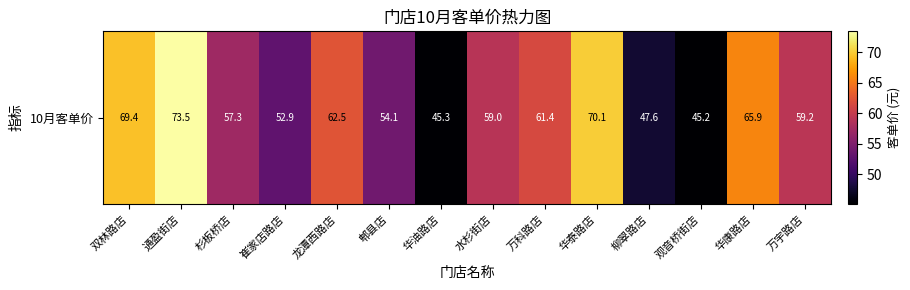

List the labels in order of value, smallest first.

观音桥街店, 华油路店, 柳翠路店, 崔家店路店, 郫县店, 杉板桥店, 水杉街店, 万宇路店, 万科路店, 龙潭西路店, 华康路店, 双林路店, 华泰路店, 通盈街店